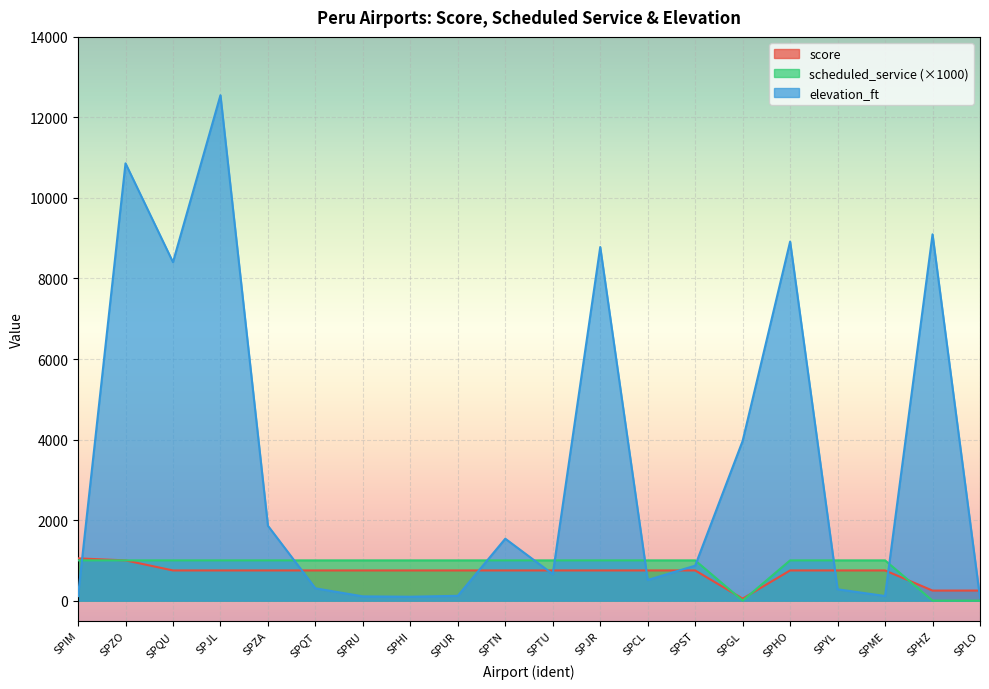

True or false: scheduled_service has a value of 1000 at SPCL.

True